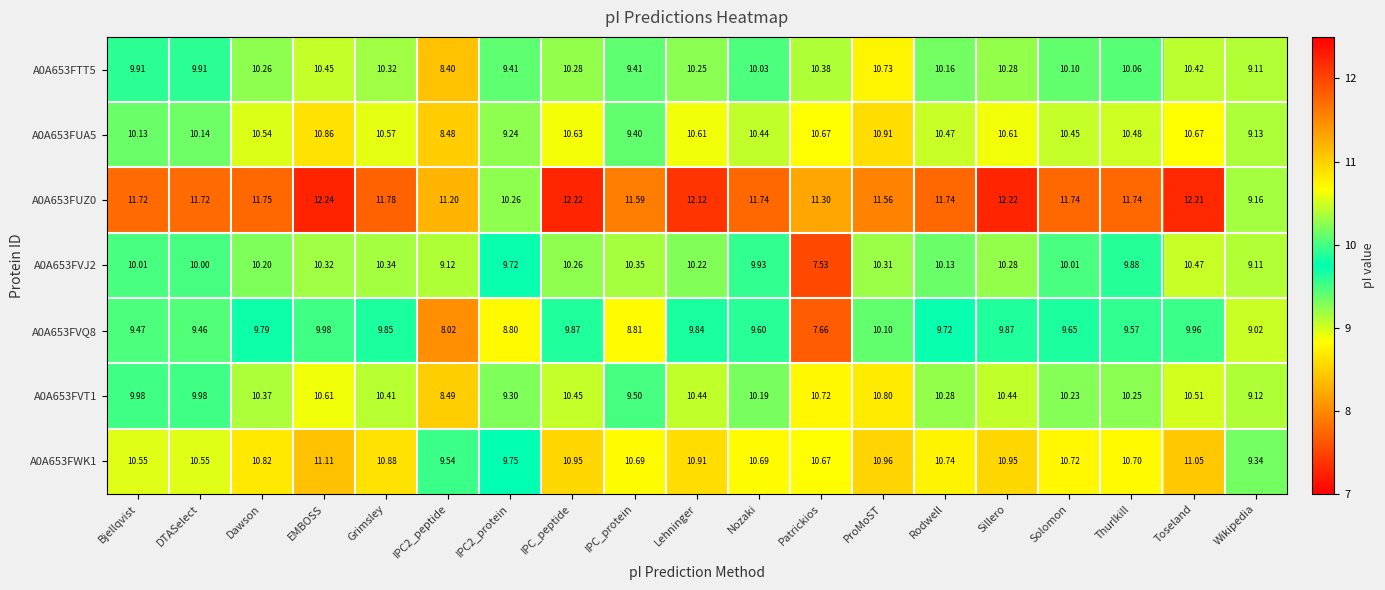

Where is A0A653FVJ2 nearest to the value 9?

Wikipedia